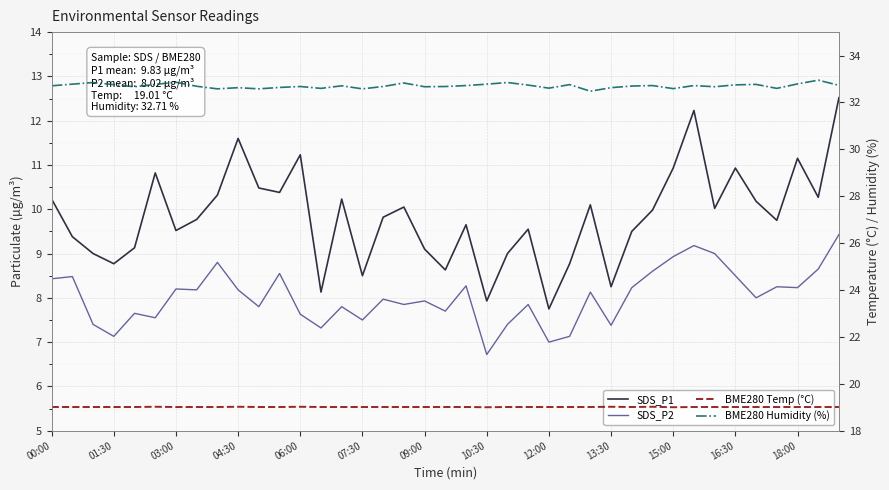

Which series changed the most between 30 and 32?

SDS_P1